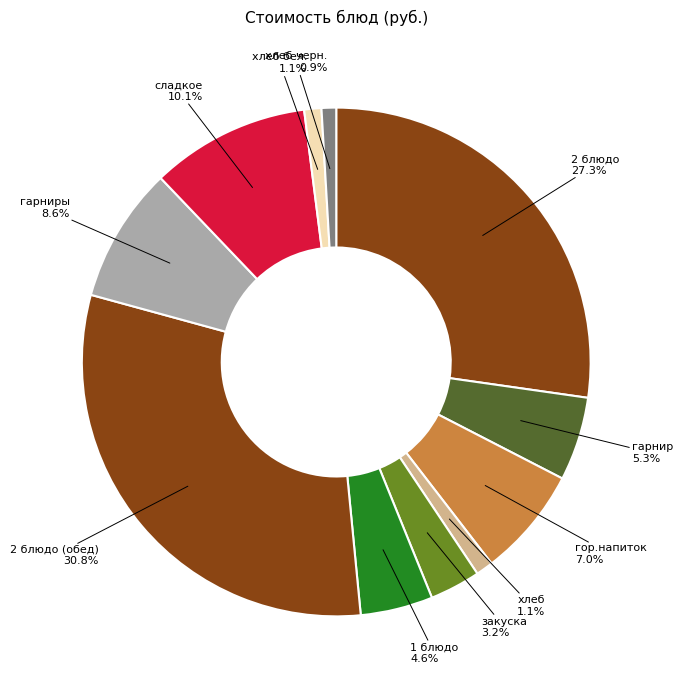

True or false: 2 блюдо accounts for 16% of the total.

False